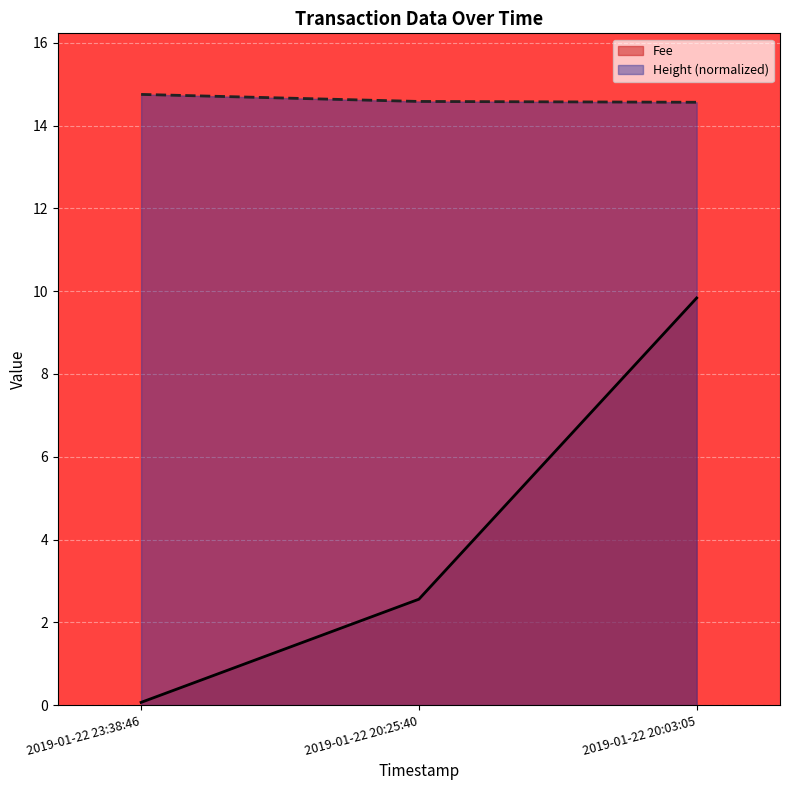

How many lines are shown in the chart?

2